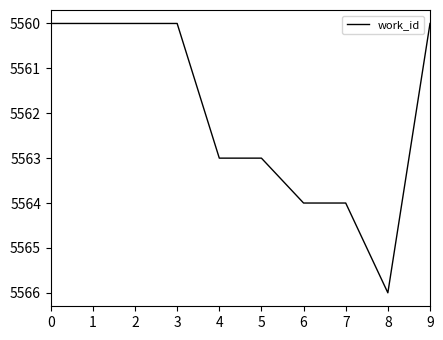

What is the change in value from 2 to 4?

+3